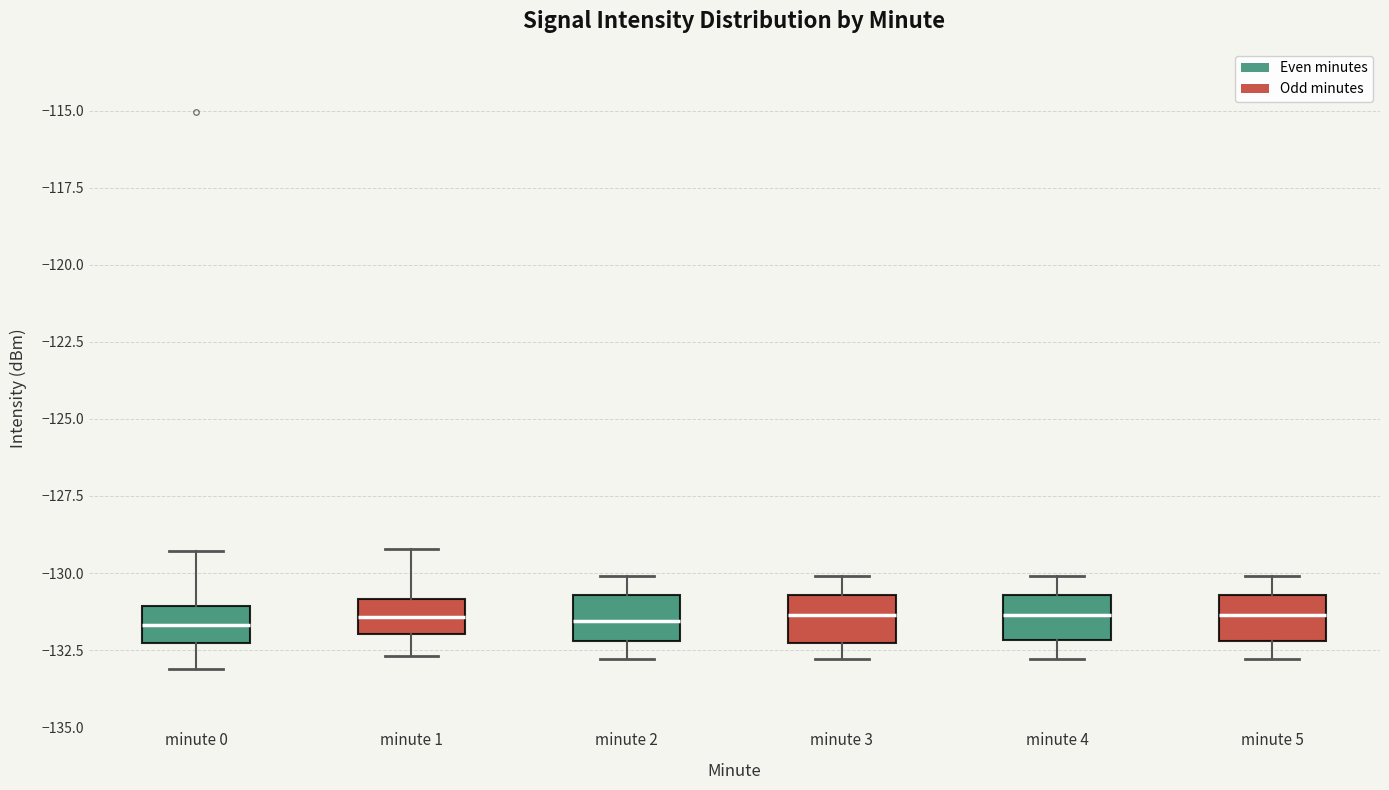

Reading left to right, transcribe this box plot: for each box, give where its median line is, the range the box spans, and where its two whiskers end, as read against the y-axis. The values are not printed on the chart, so give them approximately, as read against the axis.

minute 0: median -131.5, box -132.5 to -131.0, whiskers -133.0 to -129.5
minute 1: median -131.5, box -132.0 to -131.0, whiskers -132.5 to -129.0
minute 2: median -131.5, box -132.0 to -130.5, whiskers -133.0 to -130.0
minute 3: median -131.5, box -132.5 to -130.5, whiskers -133.0 to -130.0
minute 4: median -131.5, box -132.0 to -130.5, whiskers -133.0 to -130.0
minute 5: median -131.5, box -132.0 to -130.5, whiskers -133.0 to -130.0